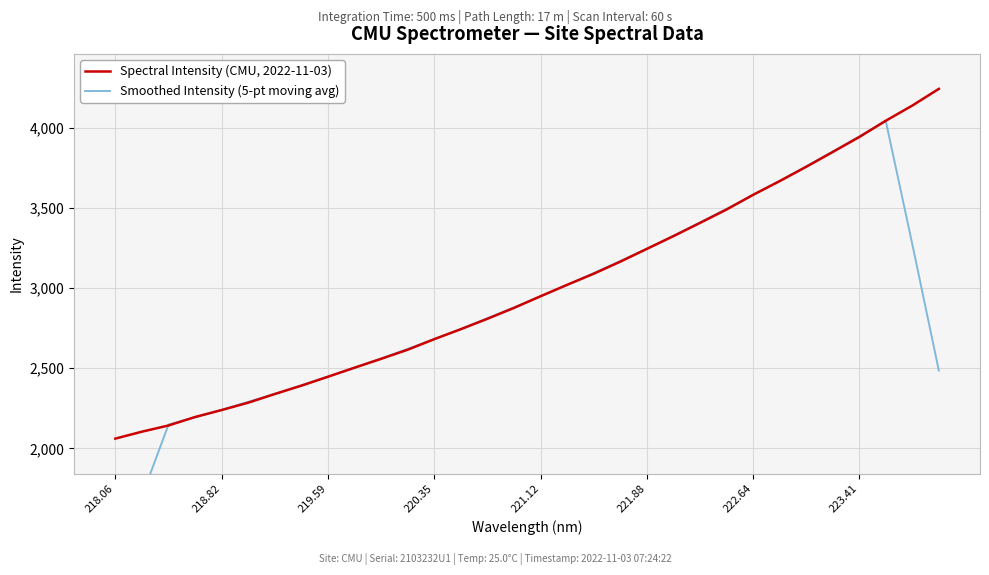

List the series in order of their overall mean, lowest first.

Smoothed Intensity (5-pt moving avg), Spectral Intensity (CMU, 2022-11-03)